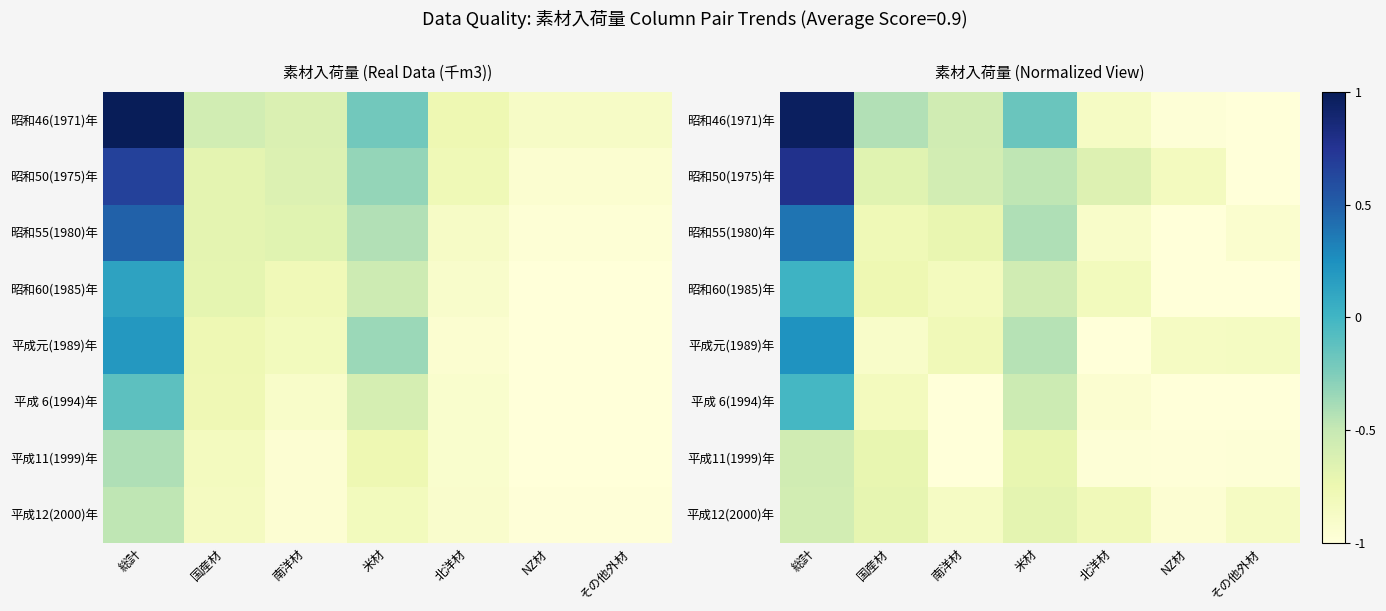

Which category has the lowest value in the 平成 6(1994)年 series?

南洋材